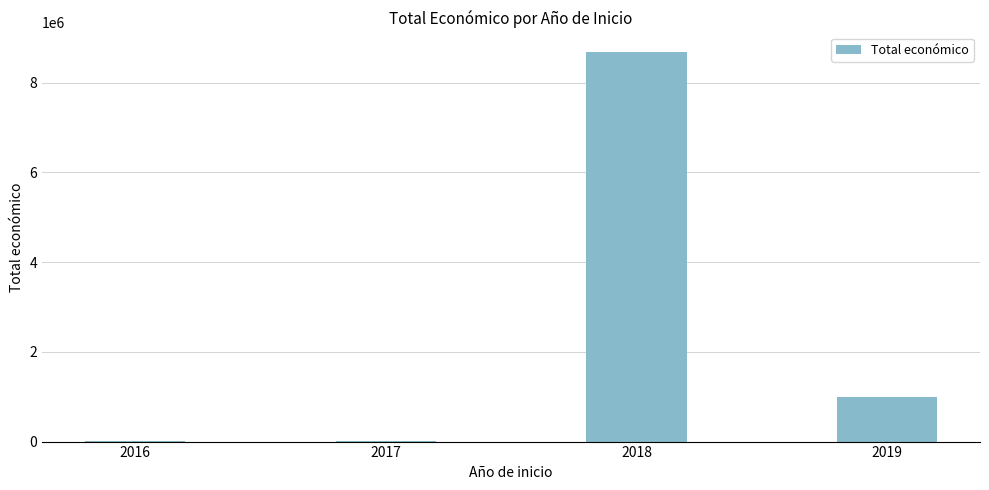

The value at 2018 is 14340384. True or false?

False